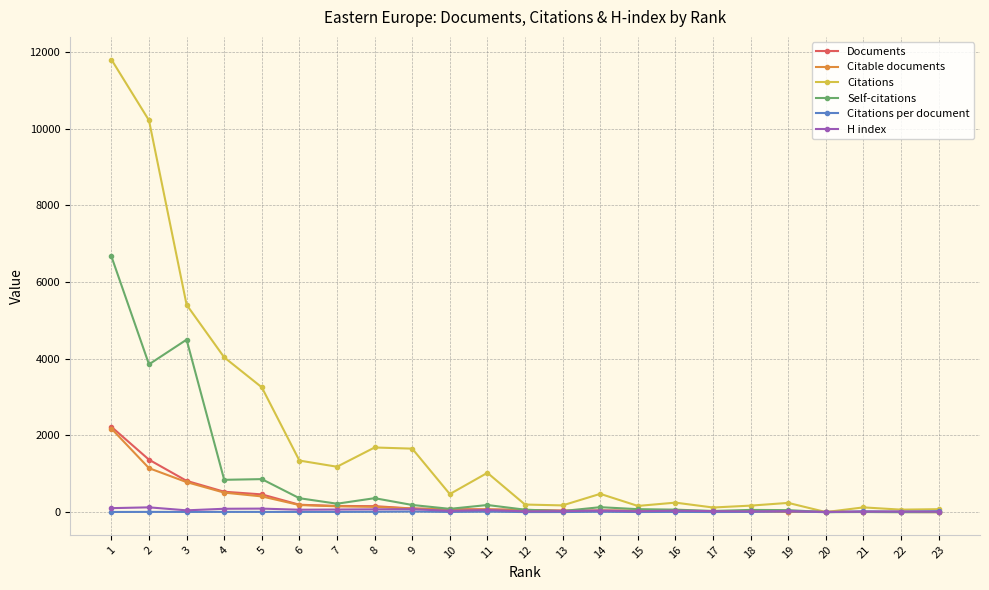

Which series changed the most between 1 and 8?

Citations